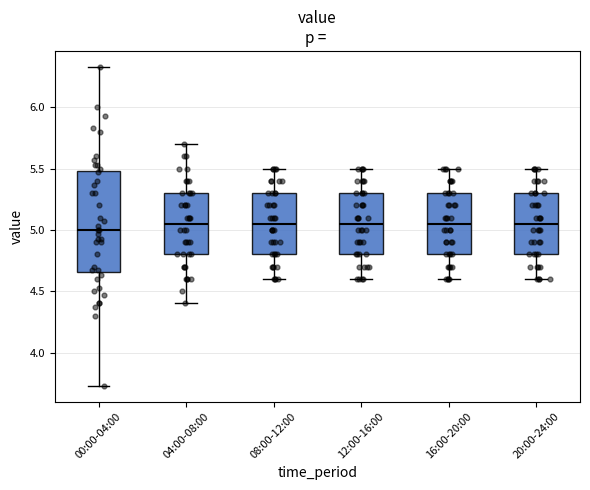

Where is the upper edge of the box for 08:00-12:00 on the y-axis? The values are not printed on the chart, so give them approximately, as read against the axis.

5.30